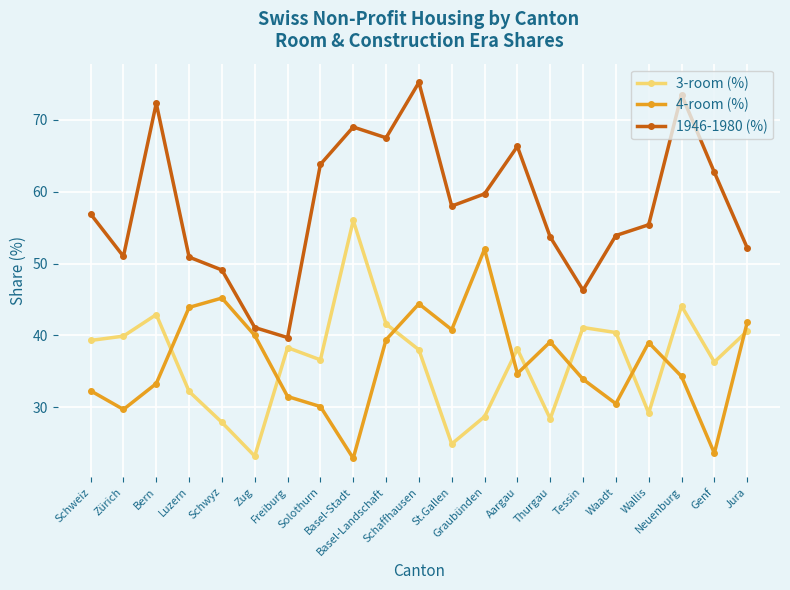

What are all the series names shown in the legend?

3-room (%), 4-room (%), 1946-1980 (%)